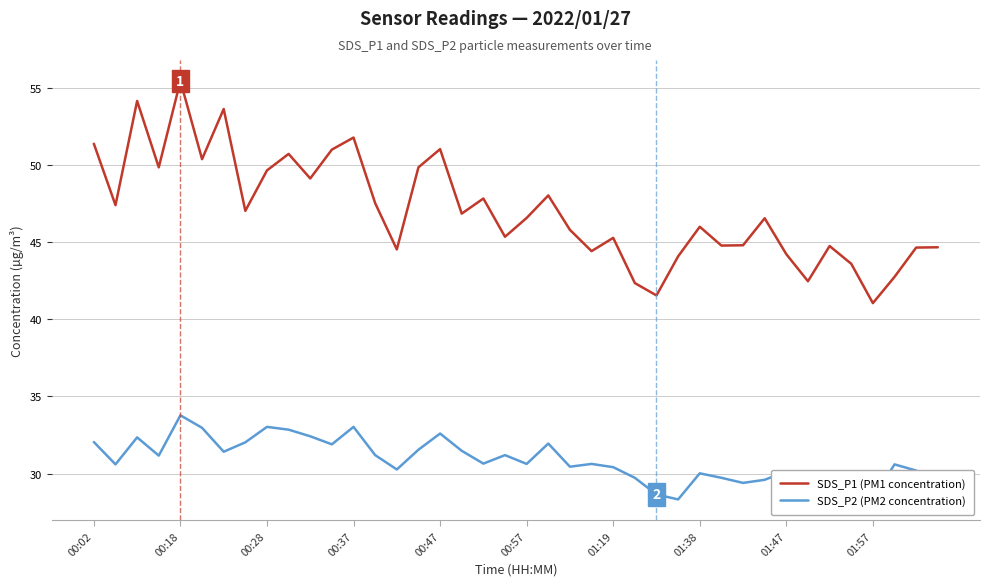

What is the maximum value for SDS_P1 (PM1 concentration)?

55.5